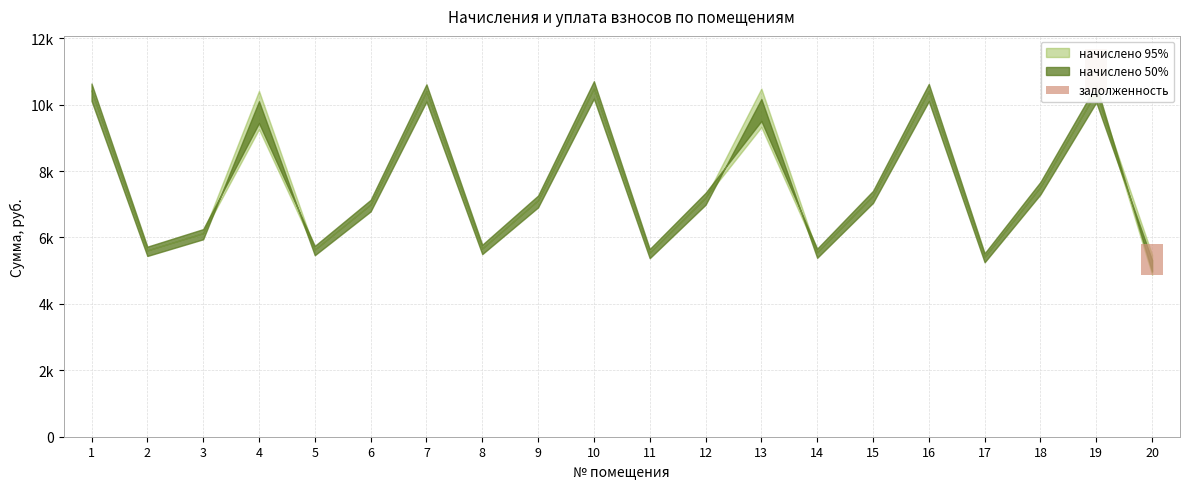

Where is the data nearest to the value 648?

20